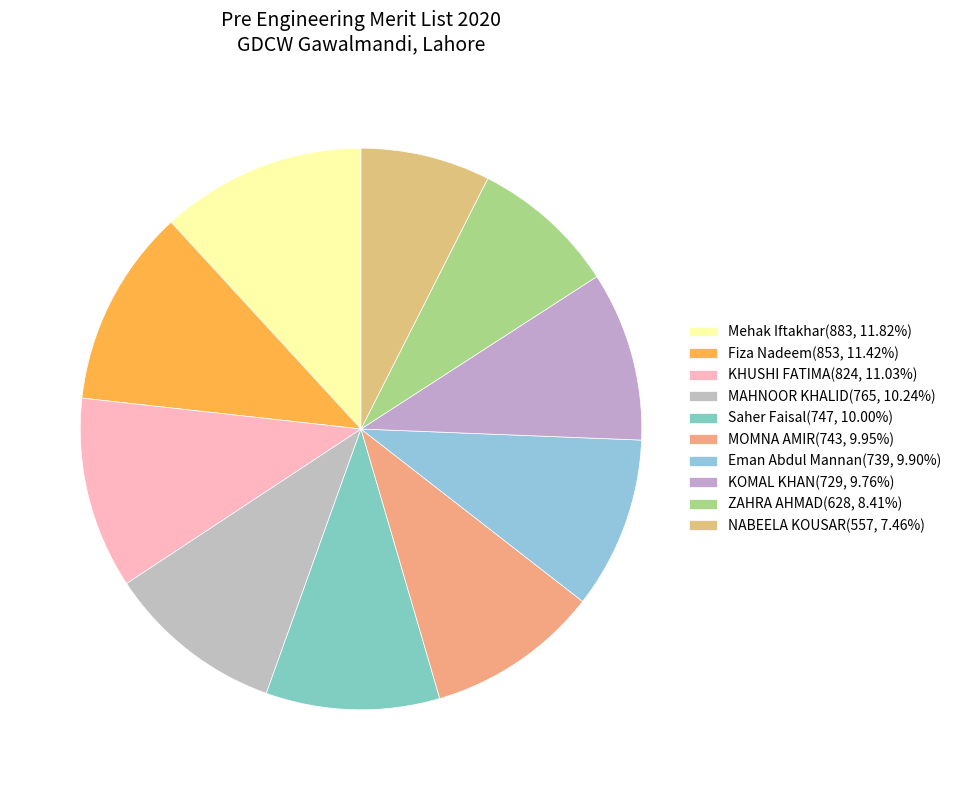

Which category has the smallest portion of the pie?

NABEELA KOUSAR